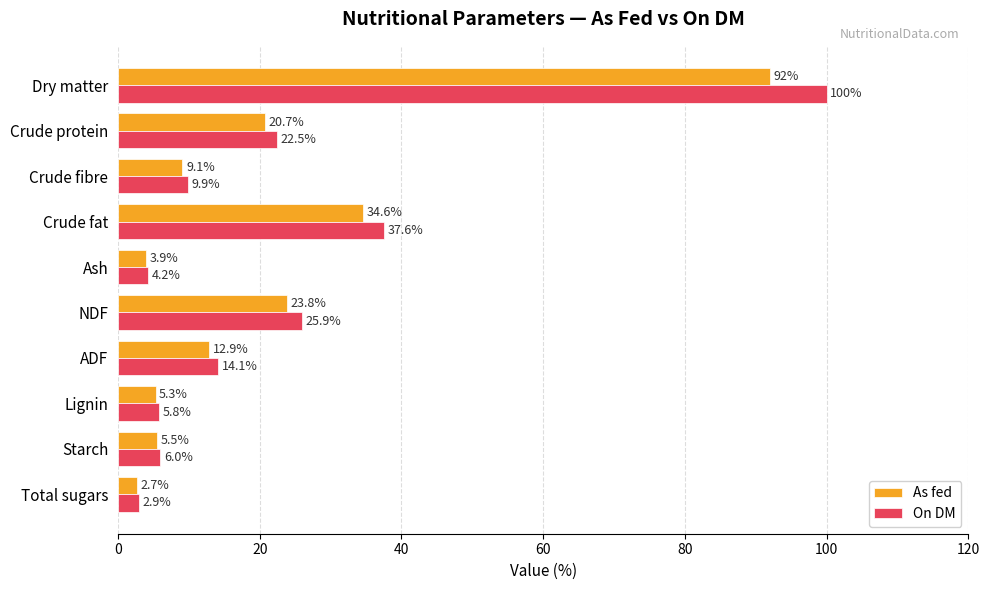

What is the difference between the maximum and second lowest values in the As fed series?

88.1